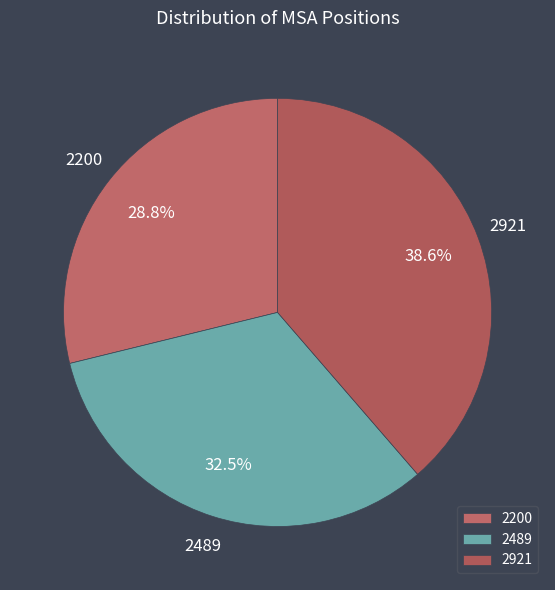

True or false: 2921 accounts for 47% of the total.

False